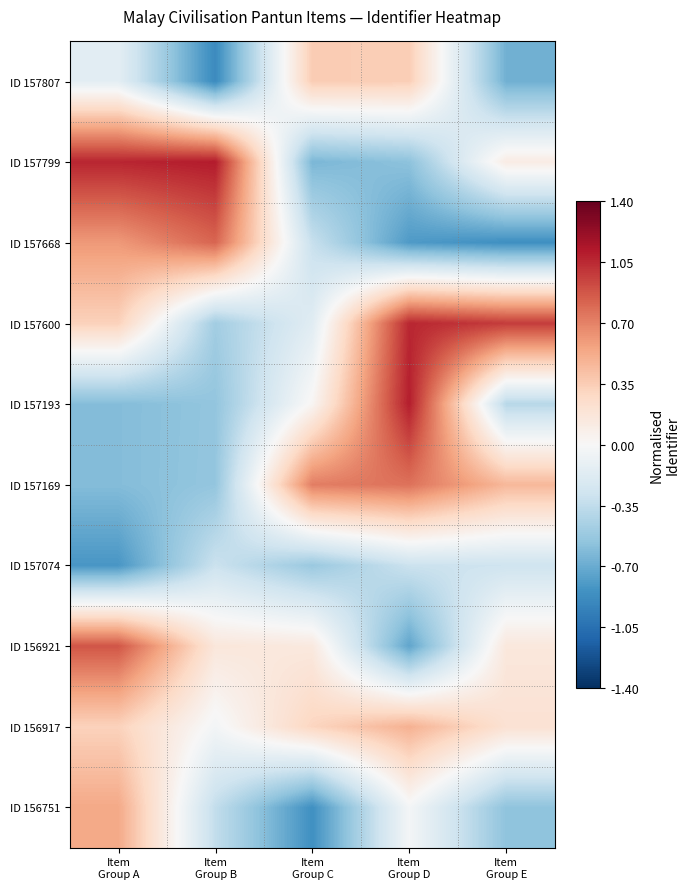

At Item Group D, list the series in order from smallest to largest.

ID 157668, ID 156921, ID 157799, ID 157074, ID 156751, ID 157807, ID 156917, ID 157169, ID 157600, ID 157193